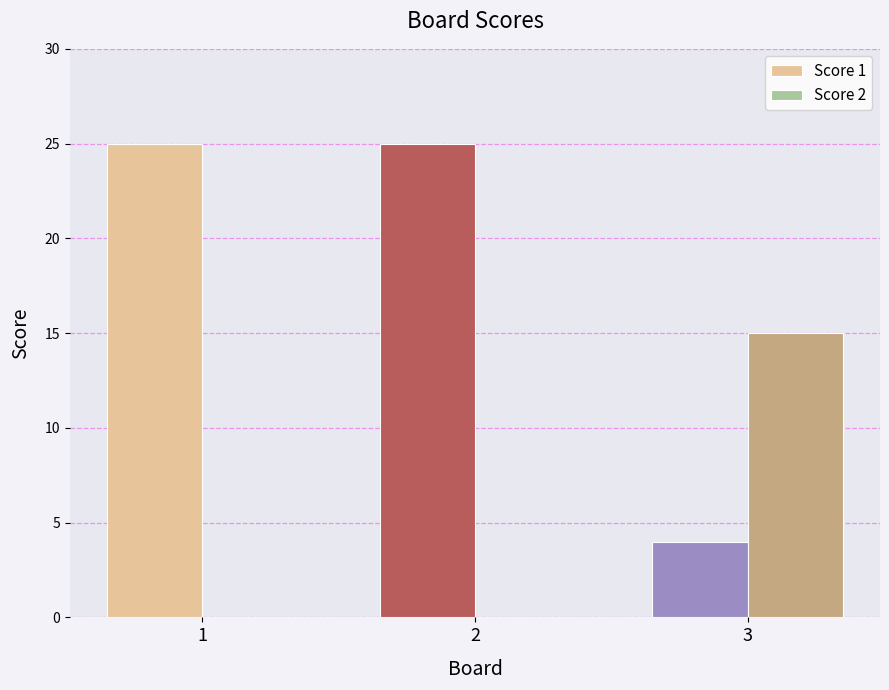

What is the average value of the Score 2 series?

5